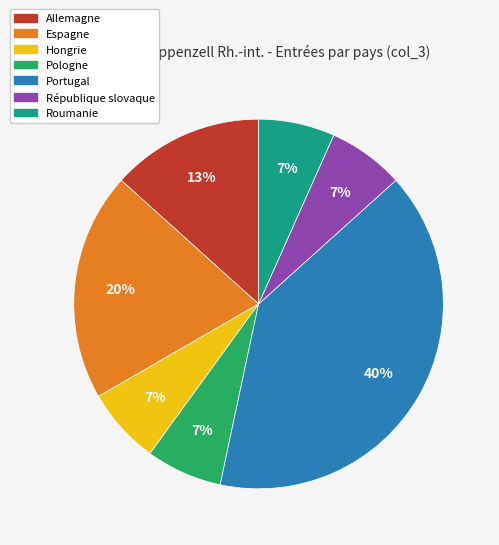

Is there any slice that represents more than half of the pie?

No